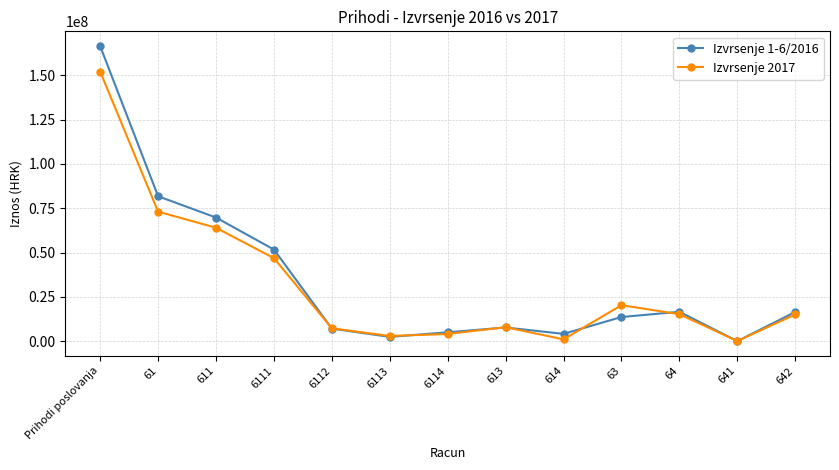

The Izvrsenje 2017 series shows 152412.8 at 641. True or false?

True